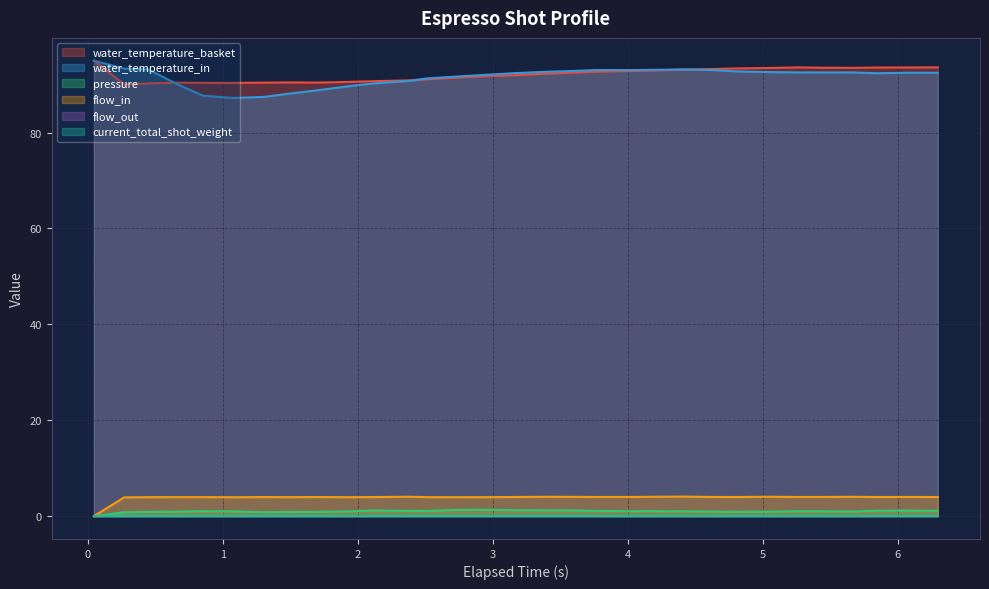

Is it true that flow_in equals 2.3 at 19?

False